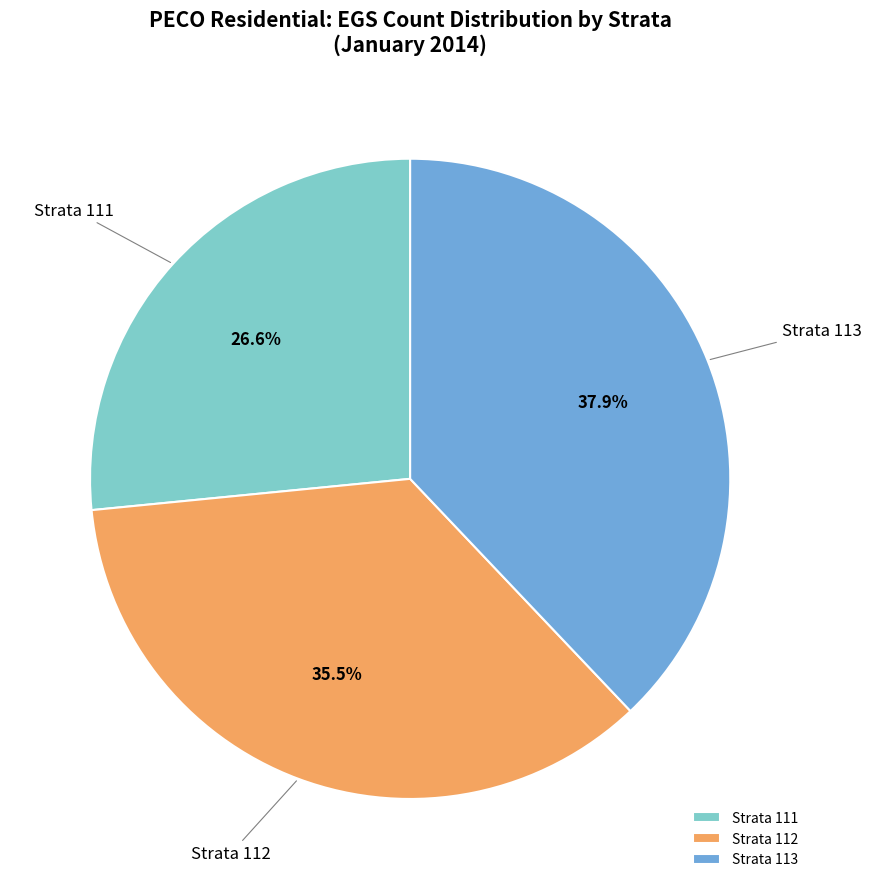

How many slices are in this pie chart?

3